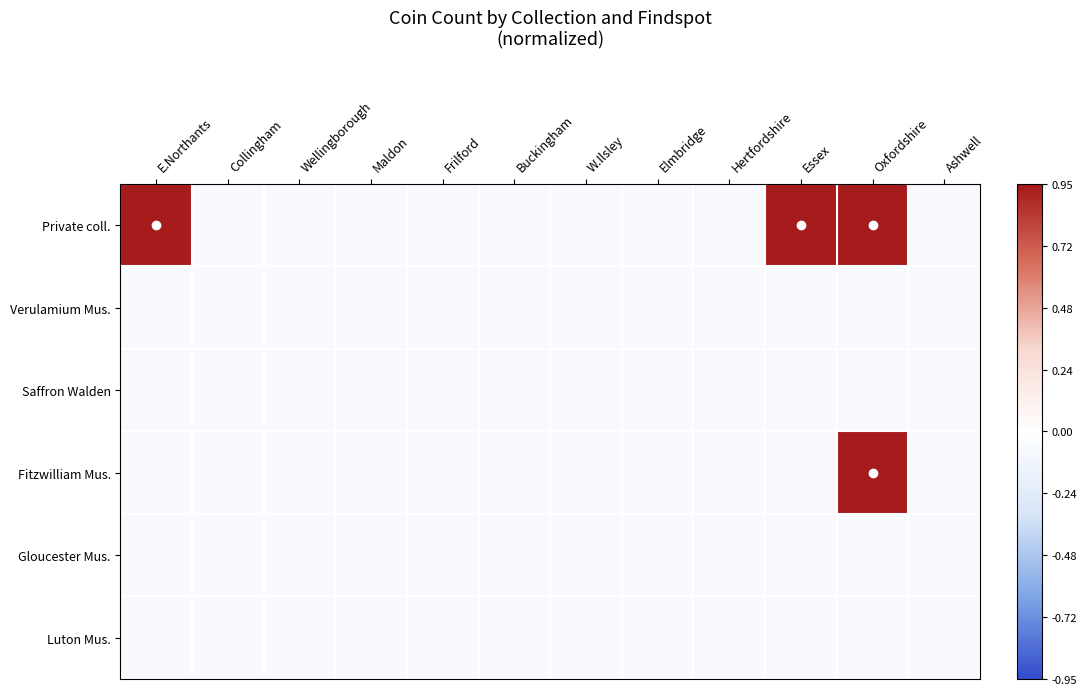

Count the number of categories in the chart.

12